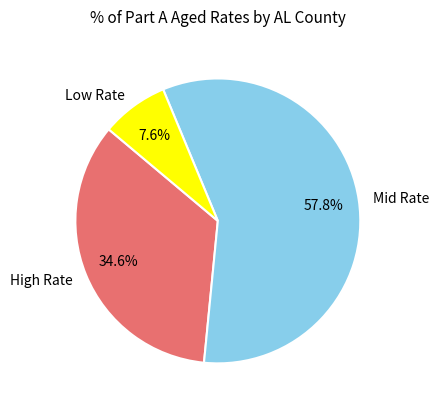

What is the ratio of the value at High Rate to the value at Mid Rate?

0.6